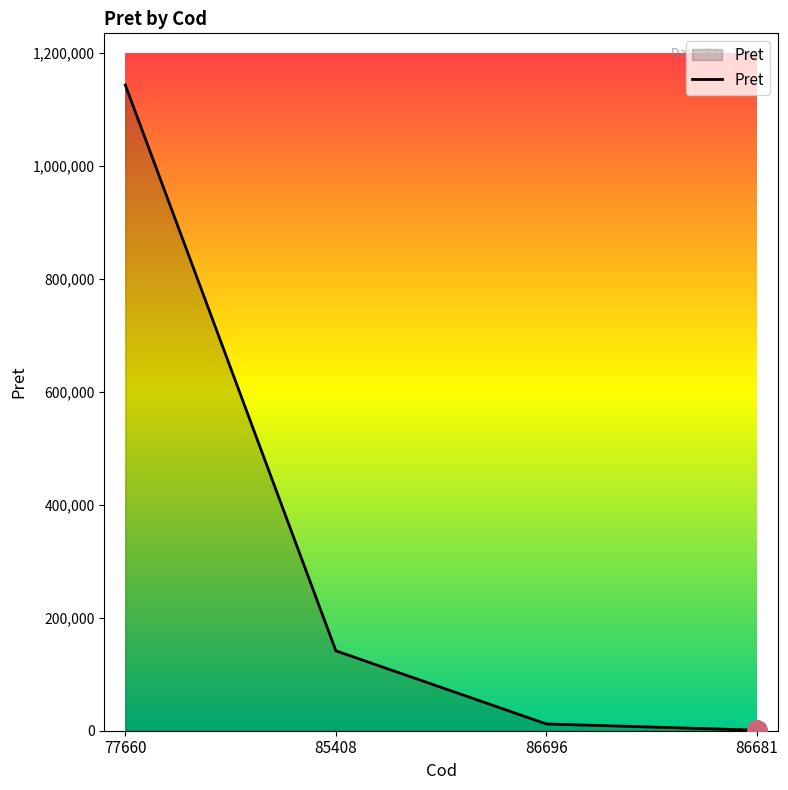

Reading left to right, transcribe all the data shown in this chart.

77660=1142900.0	85408=141450.0	86696=11957.0	86681=1011.3